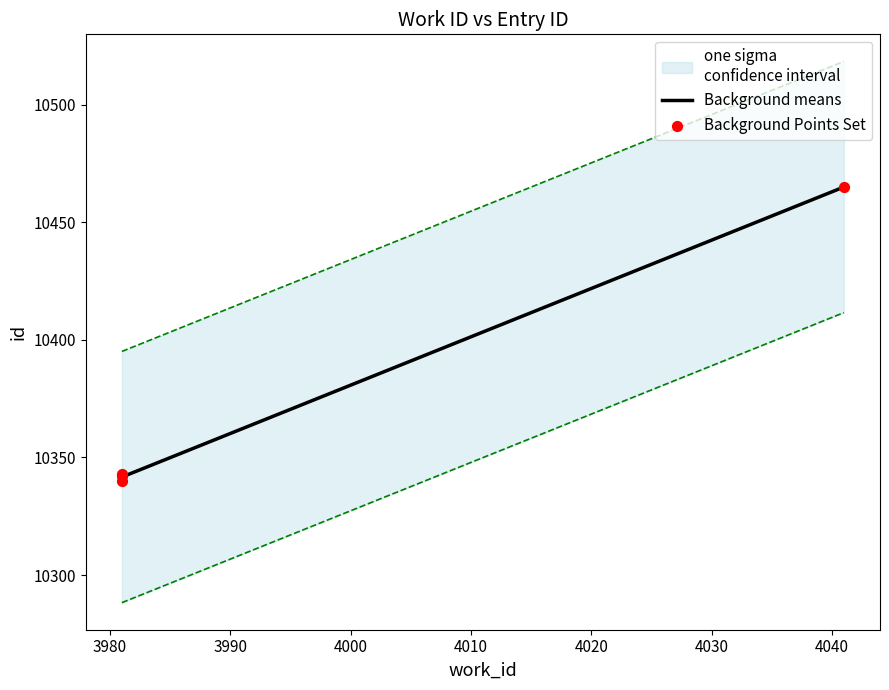

What is the change in value from 3981 to 3981?

+2